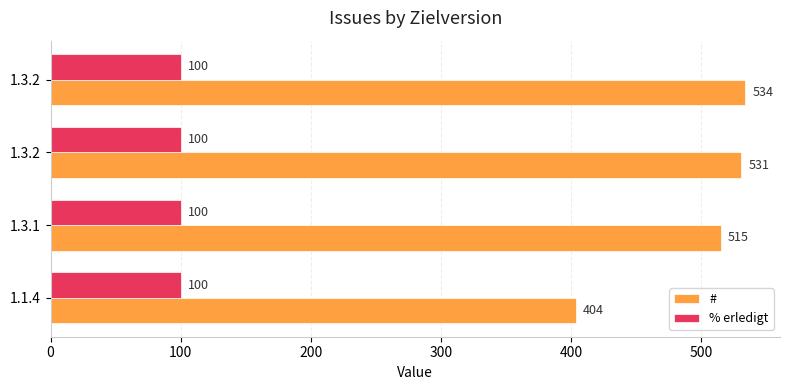

What are all the series names shown in the legend?

#, % erledigt